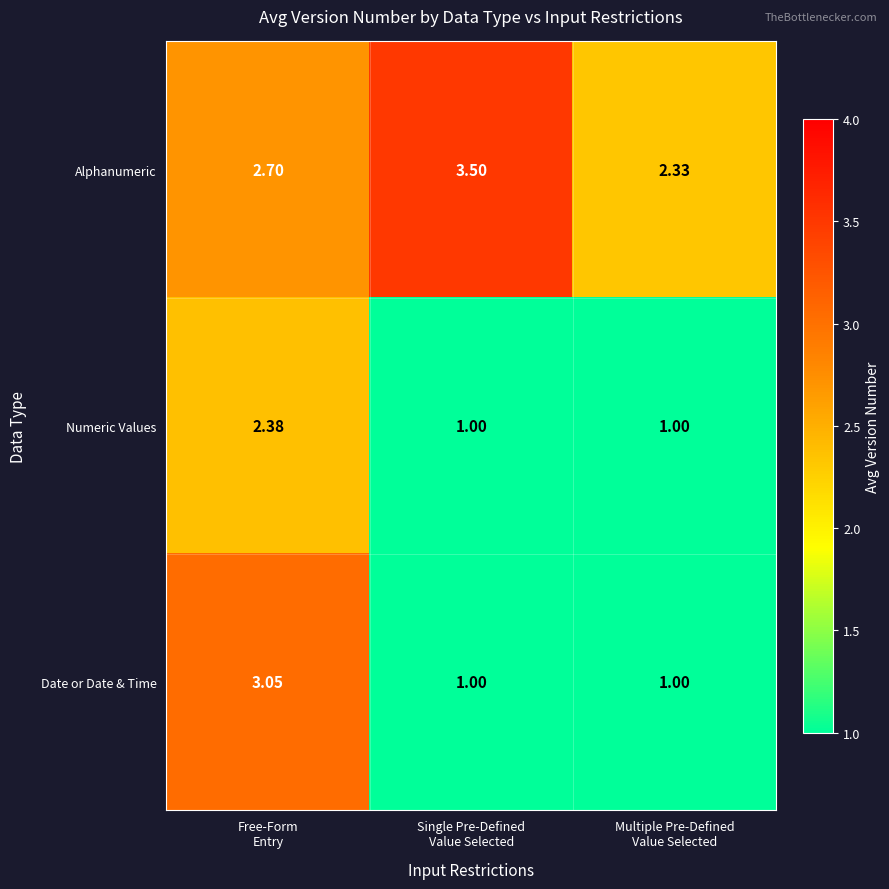

At which category is the sum across all series the highest?

Free-Form
Entry